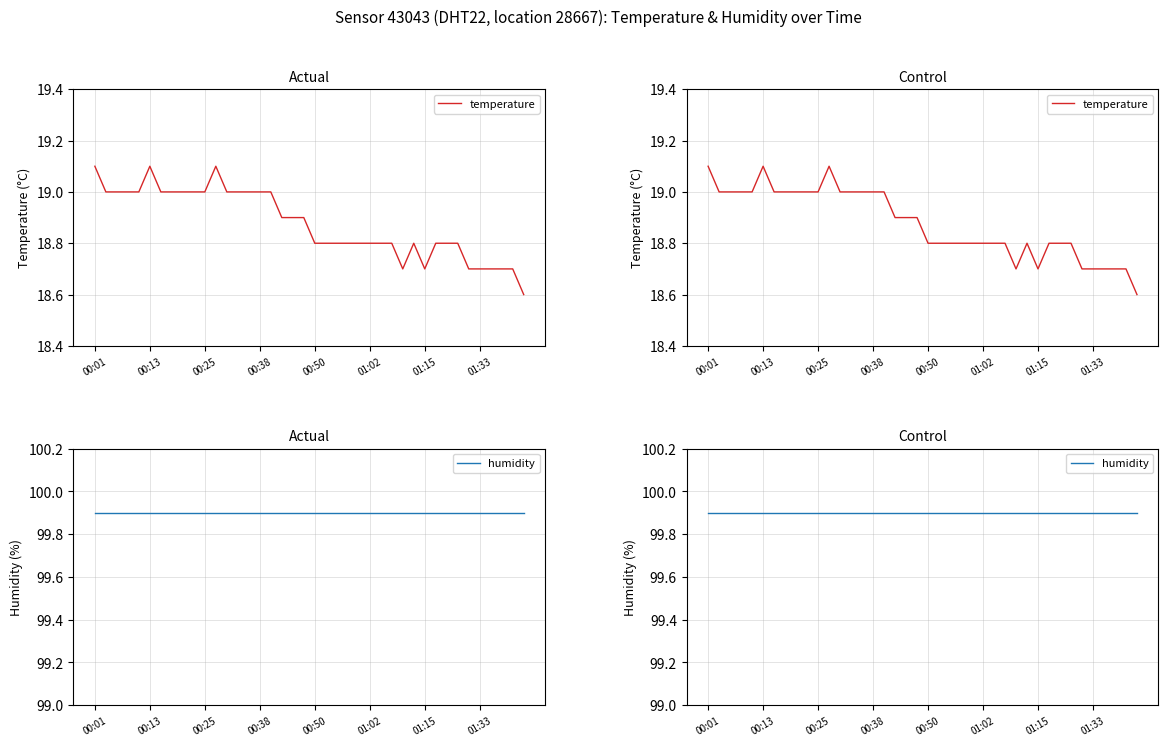

What is the smallest value displayed?

18.6